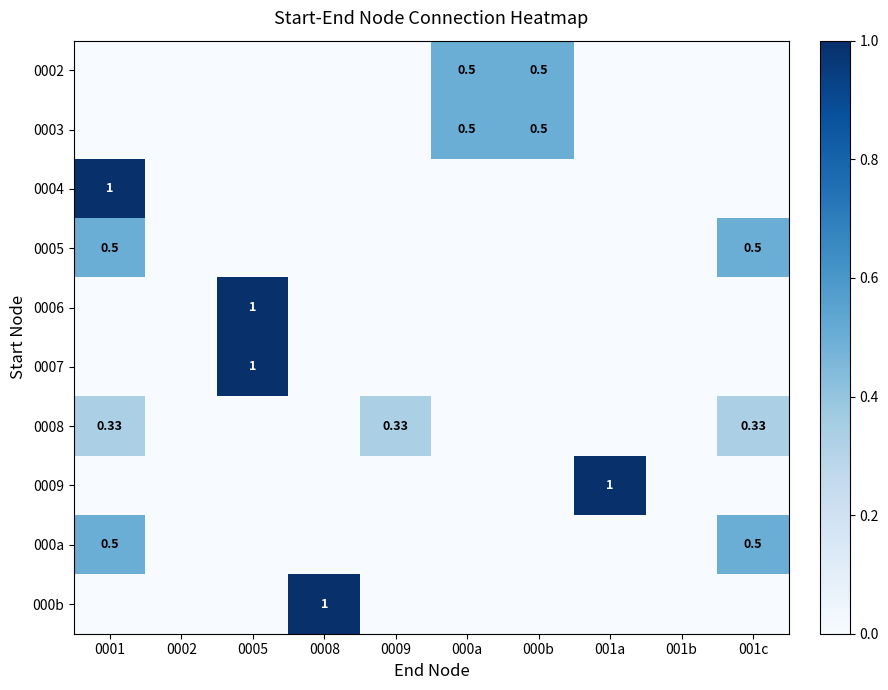

At how many categories does at least one series exceed 0?

8